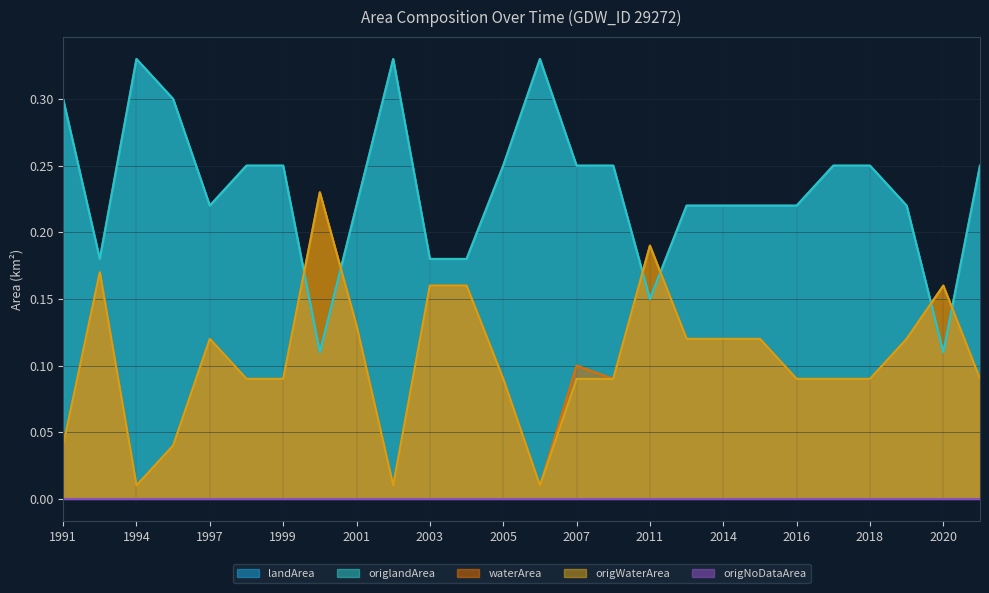

Between which two adjacent categories do landArea and waterArea first intersect?

1999 and 2000